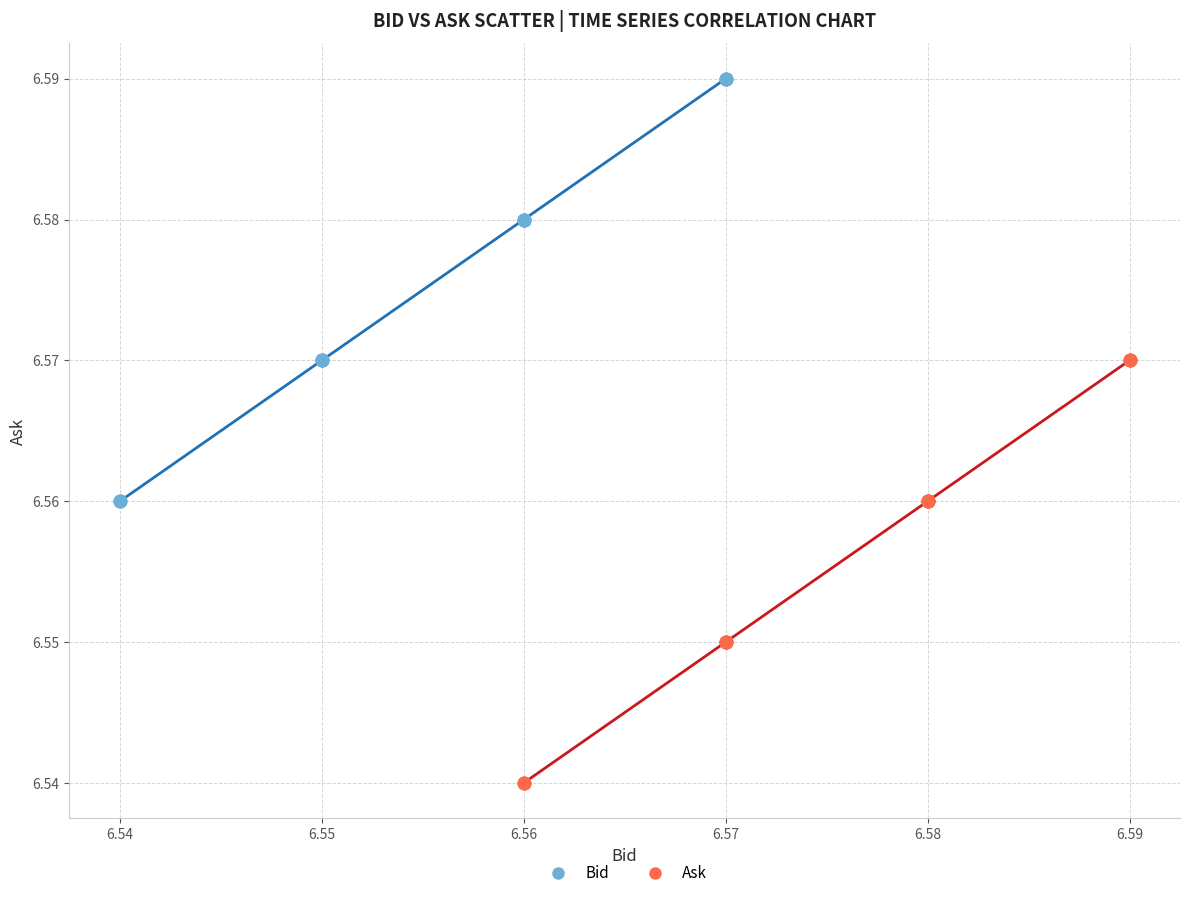

What are all the series names shown in the legend?

Bid, Ask